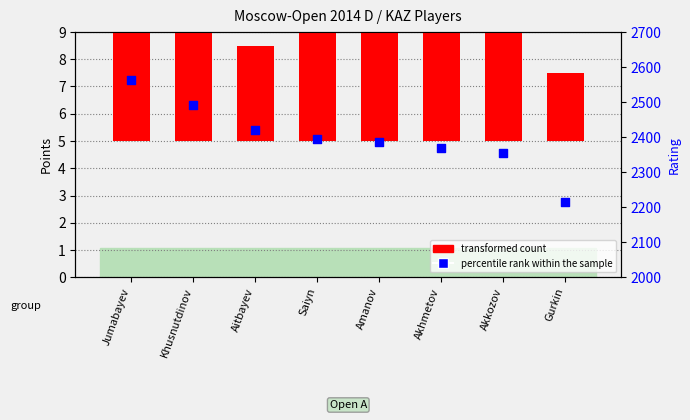

Which series has the widest spread of Y values?

percentile rank within the sample